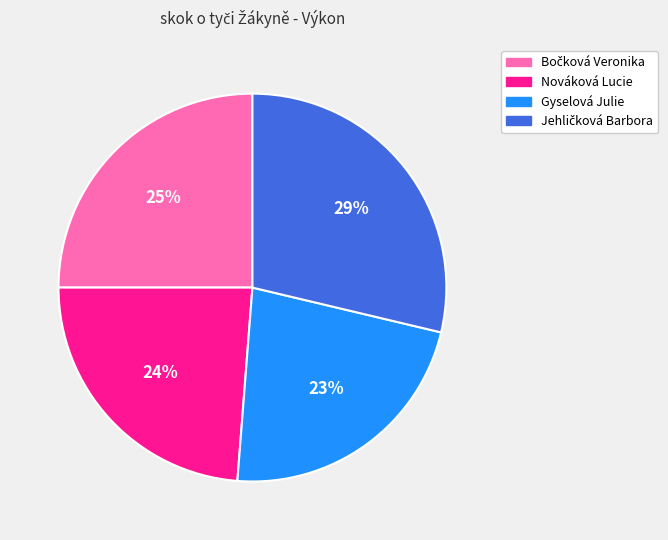

What percentage is the Nováková Lucie slice, to the nearest percent?

24%